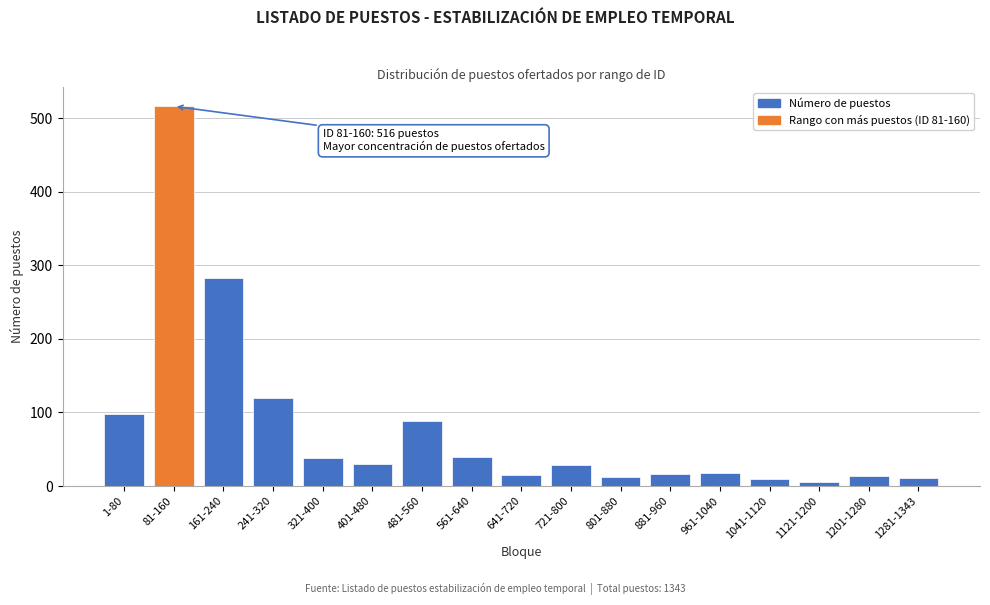

Which label corresponds to the largest value in the chart?

81-160